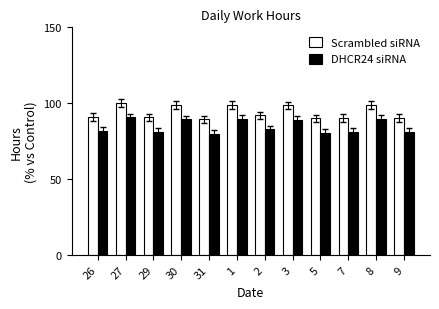

What is the spread (max minus min) of values at 26?

9.3